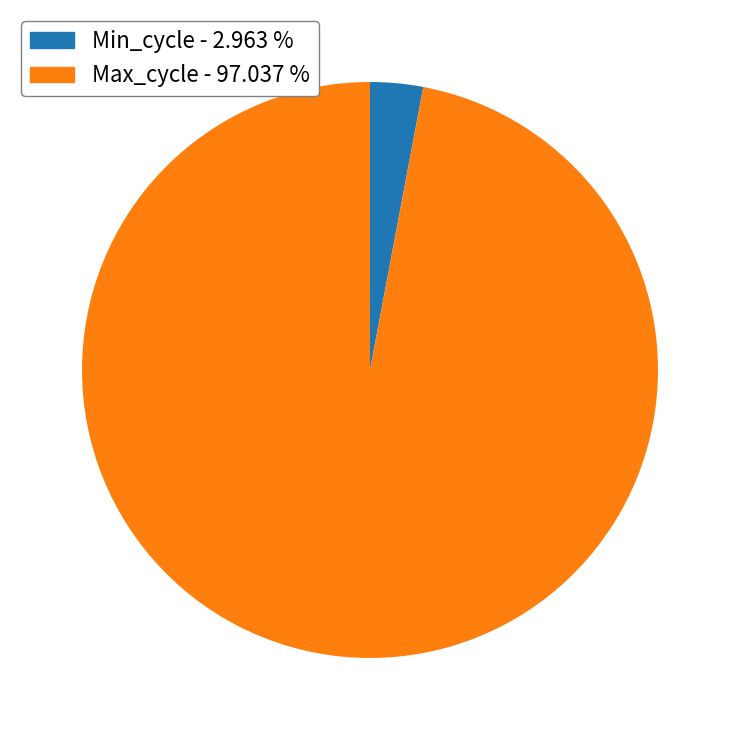

Does any single category account for the majority?

Yes